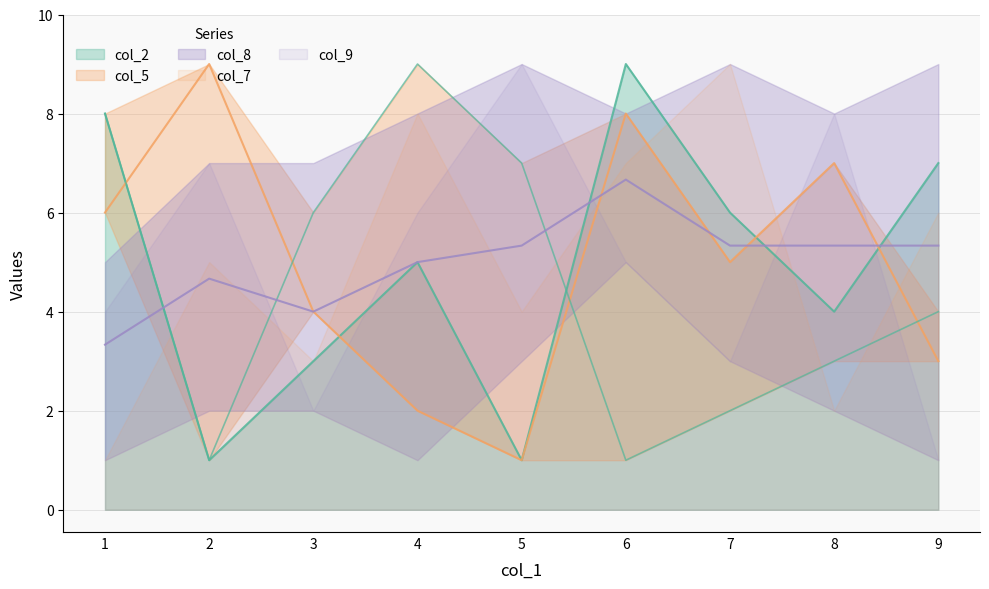

What is the sum of the col_2 values at 1 and 2?

9